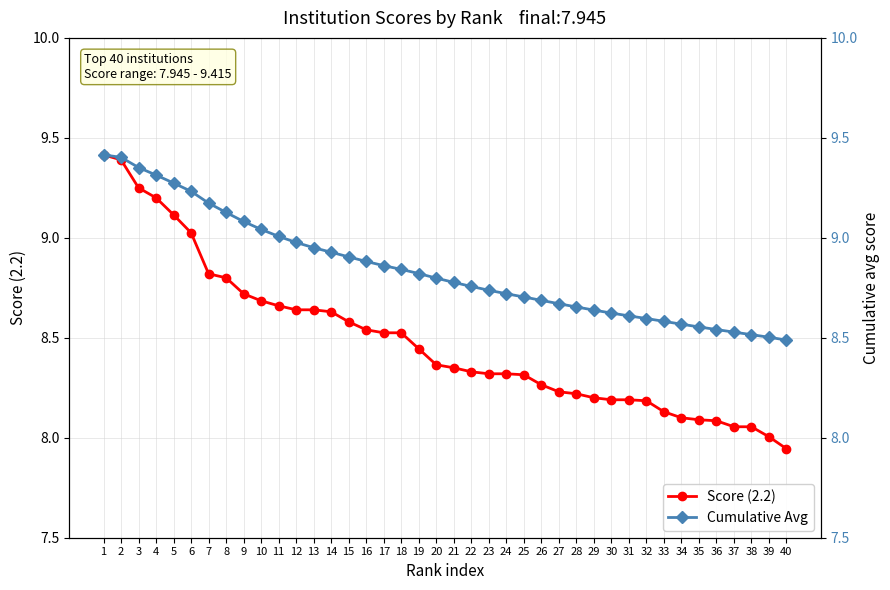

List the series in order of their peak value, lowest first.

Score (2.2), Cumulative Avg